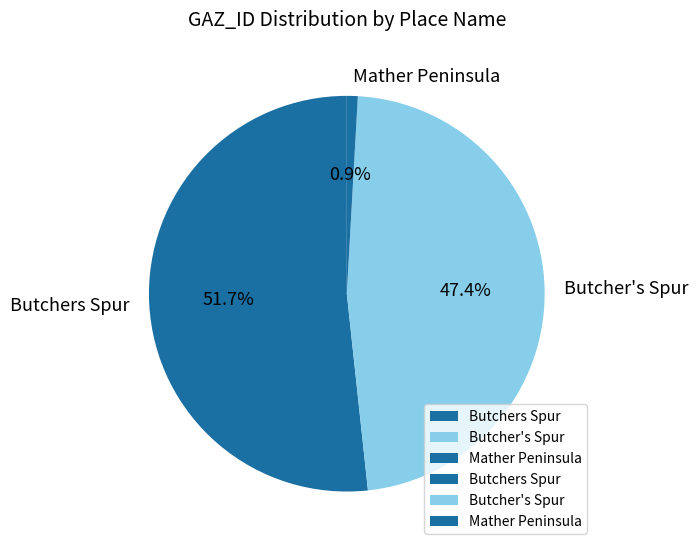

Which has a higher value, Mather Peninsula or Butchers Spur?

Butchers Spur